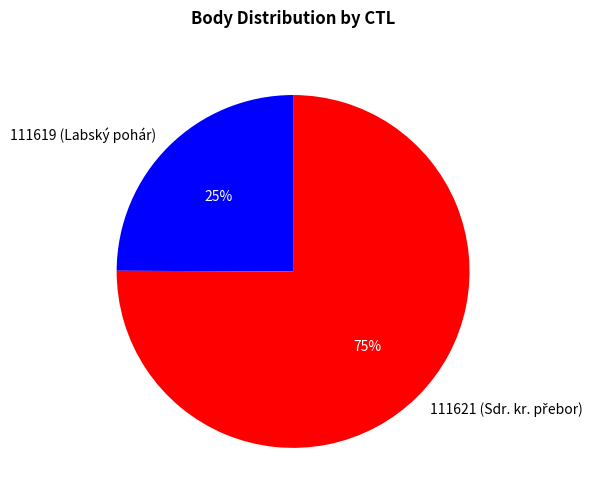

Is the sum of 111619 and 111621 greater than half?

Yes